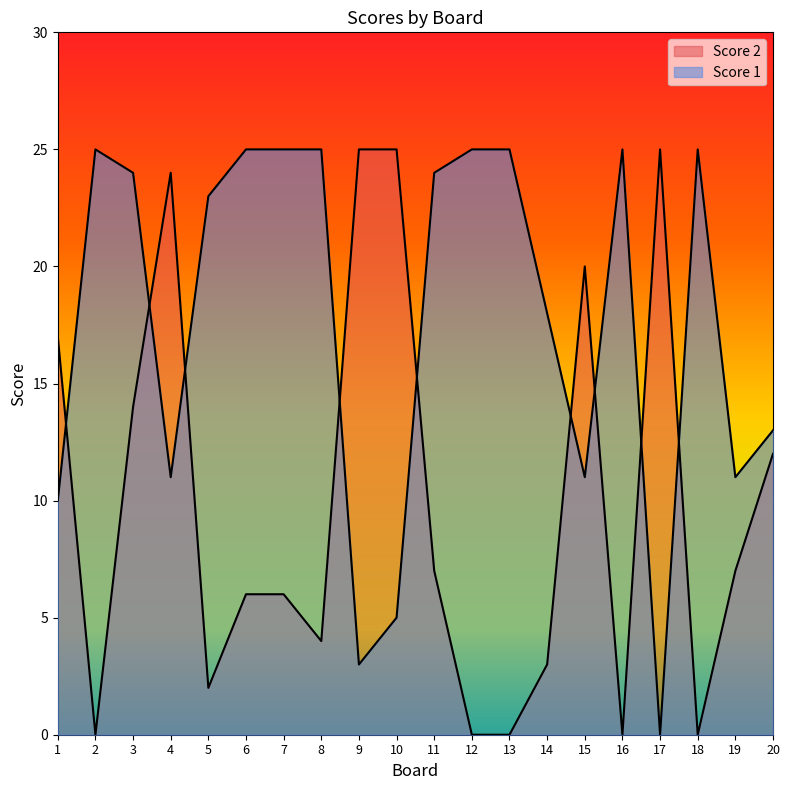

Reading left to right, extract all data points from this chart.

Score 1: 1=10	2=25	3=24	4=11	5=23	6=25	7=25	8=25	9=3	10=5	11=24	12=25	13=25	14=18	15=11	16=25	17=0	18=25	19=11	20=13
Score 2: 1=17	2=0	3=14	4=24	5=2	6=6	7=6	8=4	9=25	10=25	11=7	12=0	13=0	14=3	15=20	16=0	17=25	18=0	19=7	20=12